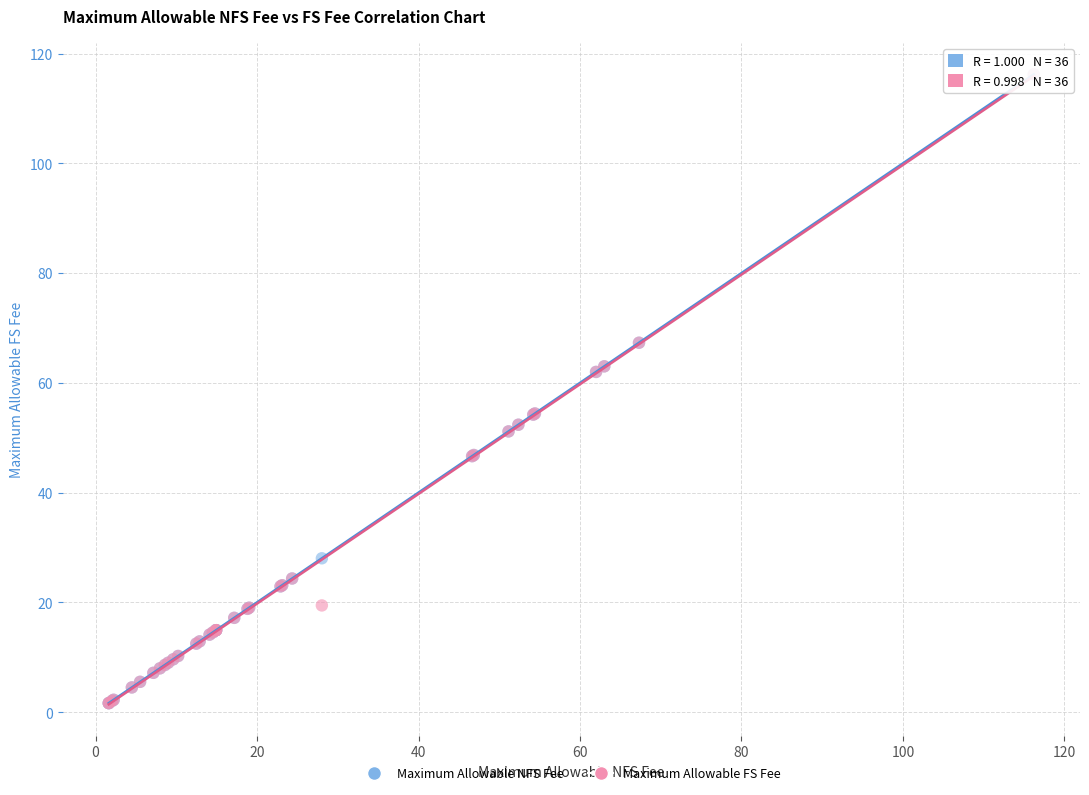

What are all the series names shown in the legend?

Maximum Allowable NFS Fee, Maximum Allowable FS Fee